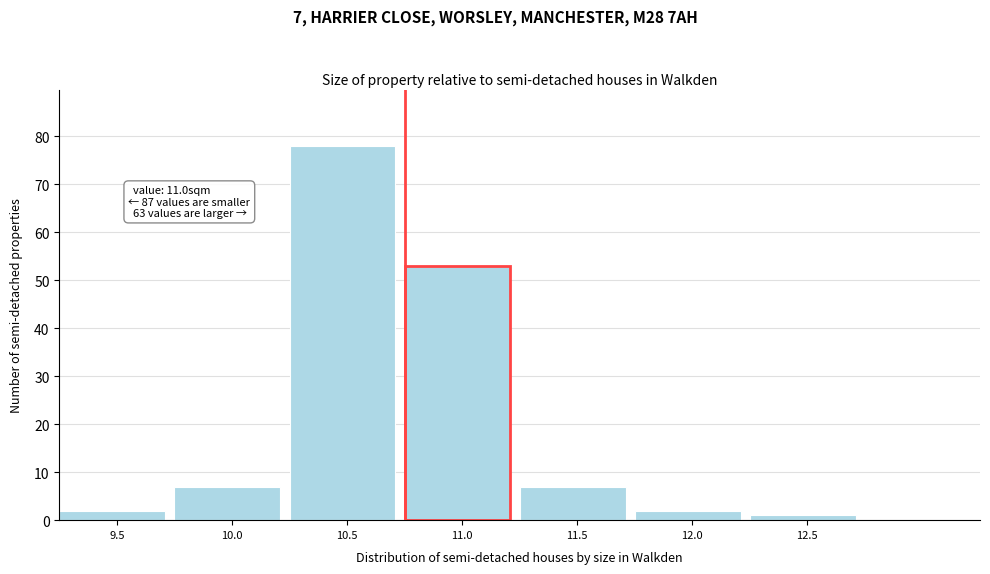

Reading right to left, what are all the values shown in this chart?

1	2	7	53	78	7	2